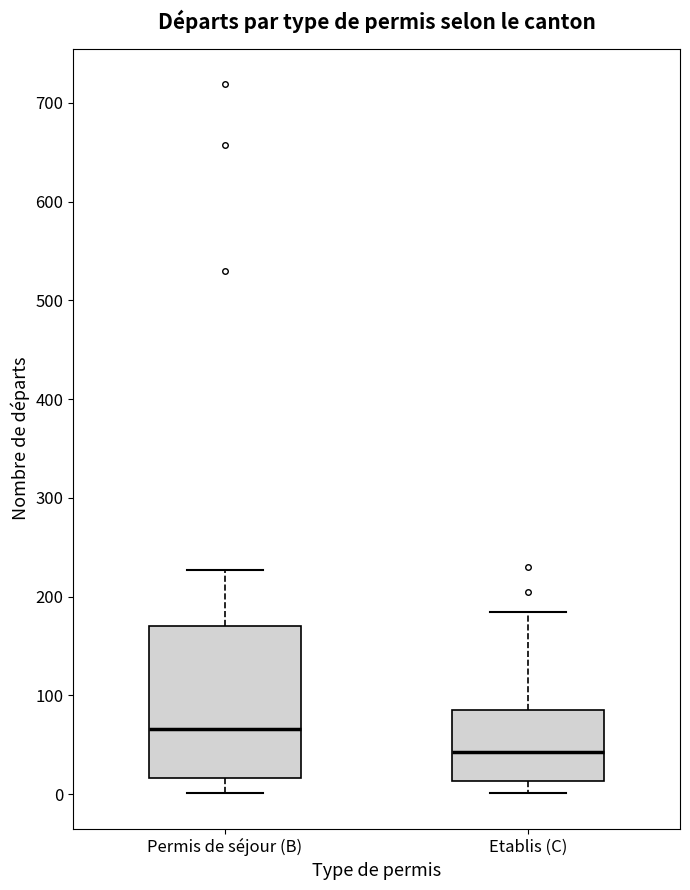

Which box's median line is the highest?

Permis de séjour (B)